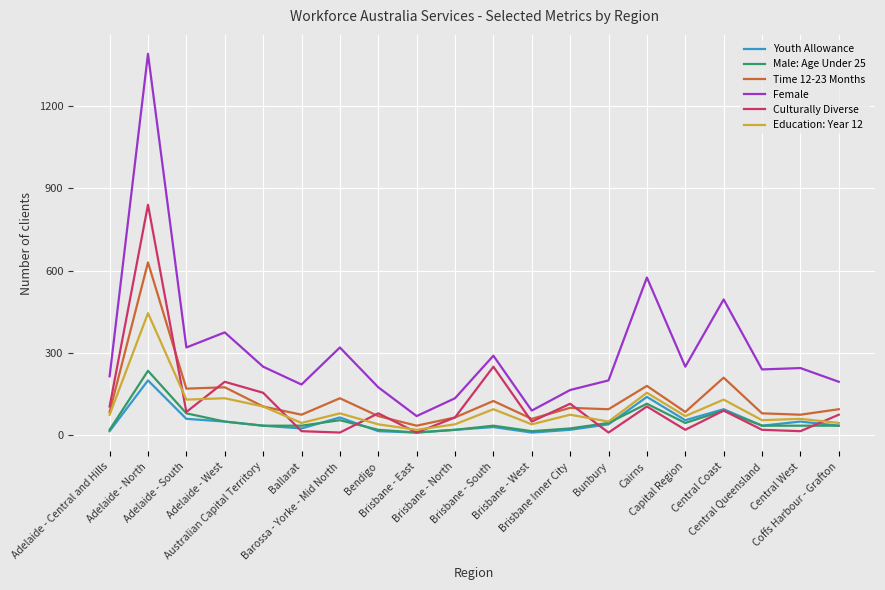

True or false: Youth Allowance and Female intersect in this chart.

False